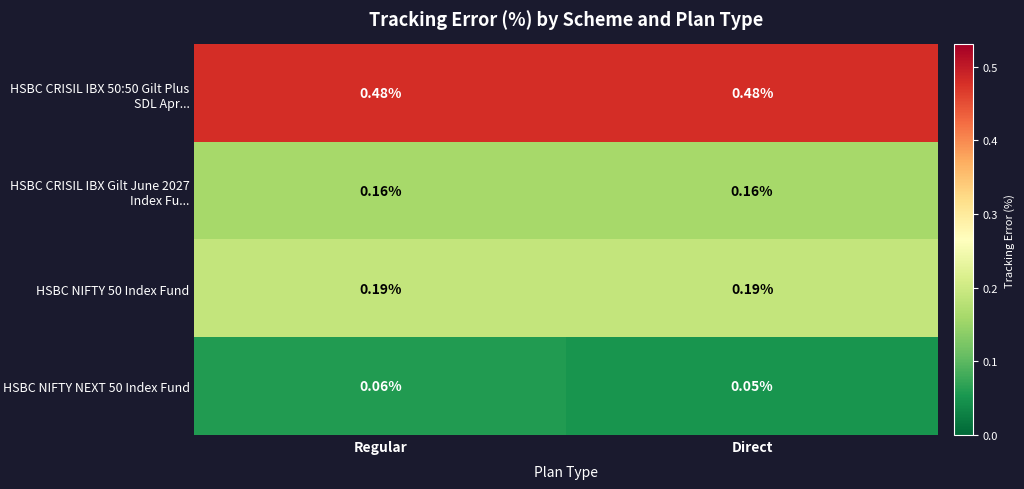

Is the value of HSBC CRISIL IBX 50:50 Gilt Plus SDL Apr... at Direct greater than the value of HSBC NIFTY 50 Index Fund at Direct?

Yes